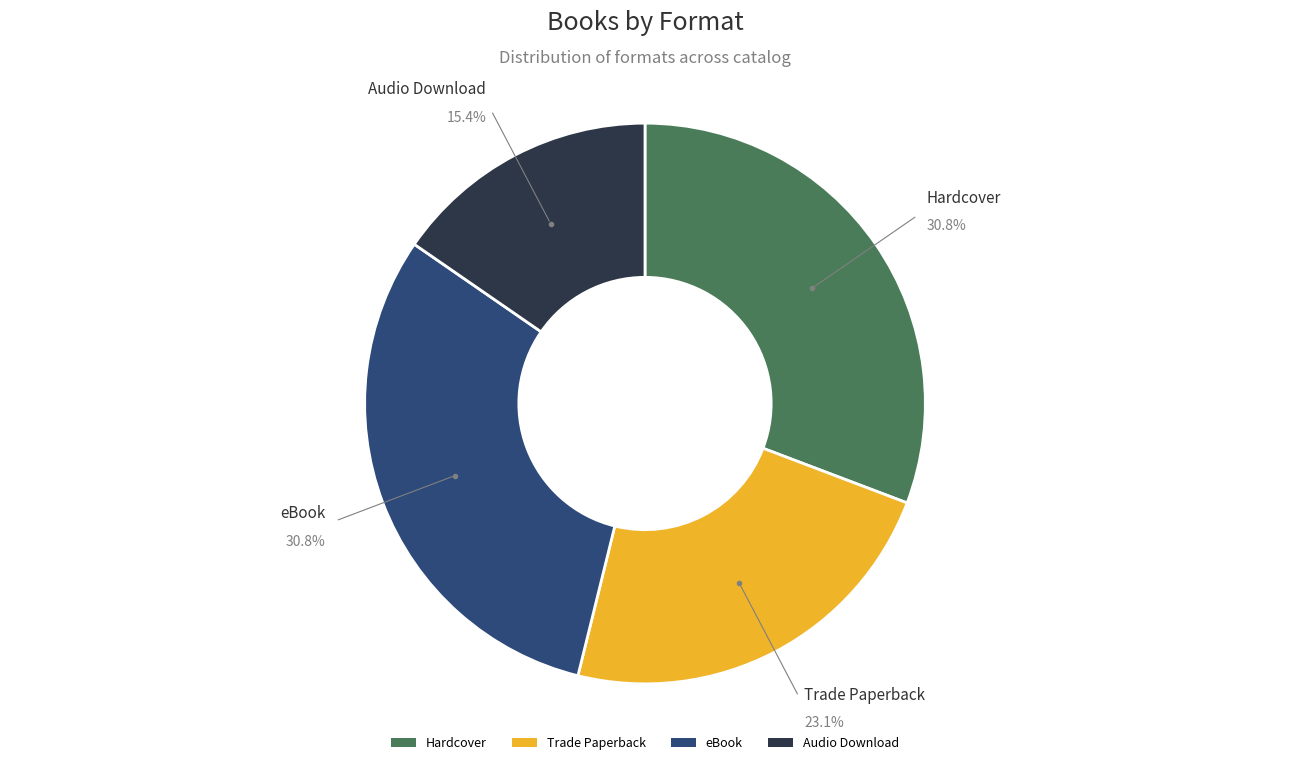

Approximately how many times larger is the value at Hardcover compared to Trade Paperback?

1.3